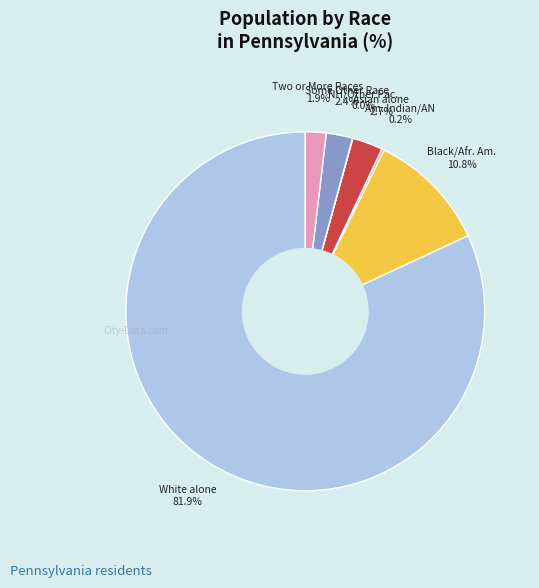

Does any single category account for the majority?

Yes